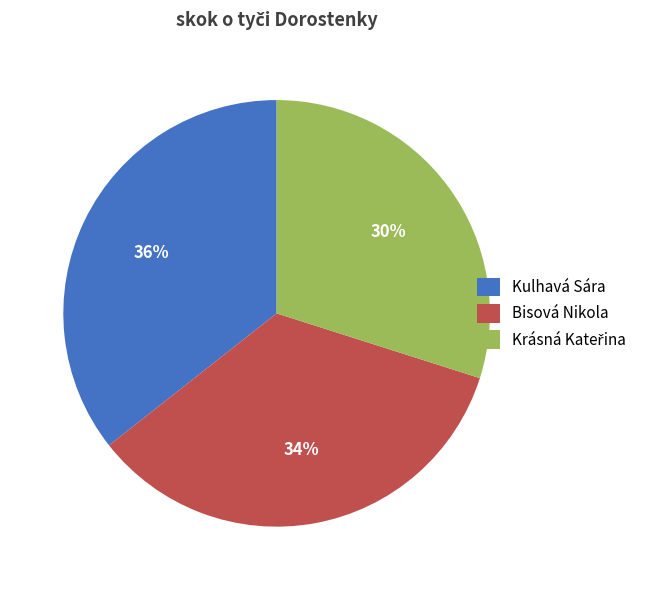

To the nearest percent, what percentage of the pie is Kulhavá Sára?

36%